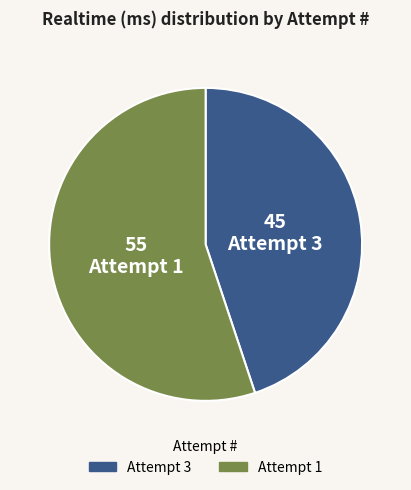

Is there any slice that represents more than half of the pie?

Yes